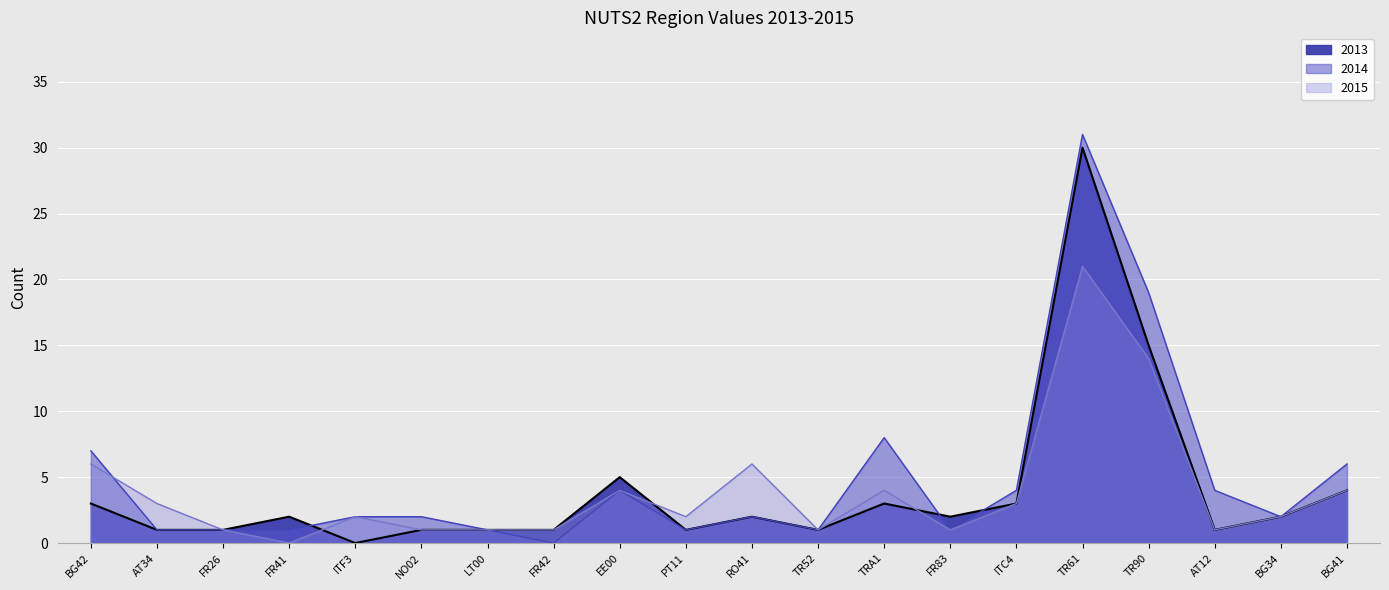

True or false: 2014 and 2015 cross at least once.

True